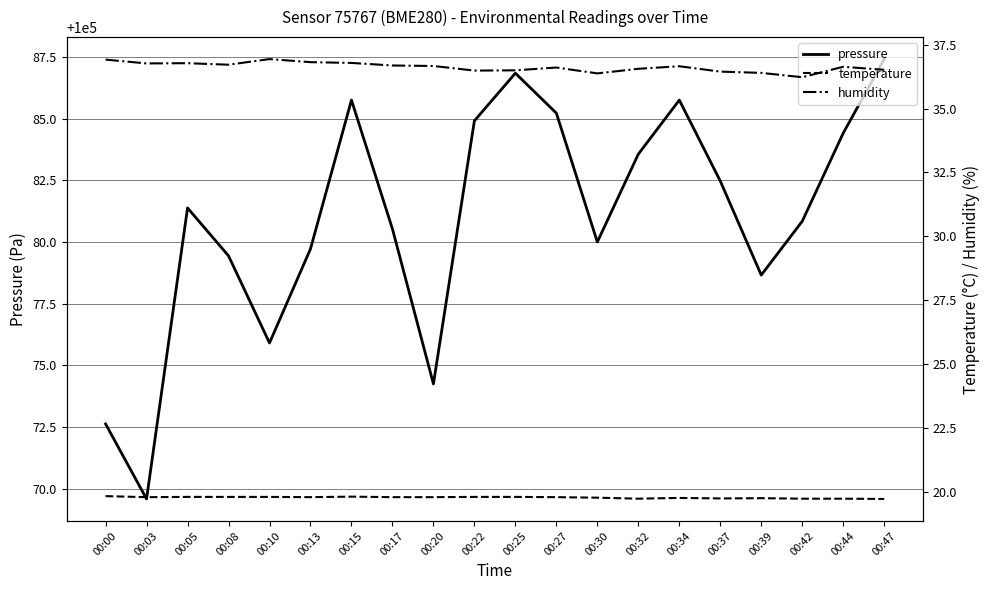

What is the sum of all pressure values?

2001619.3